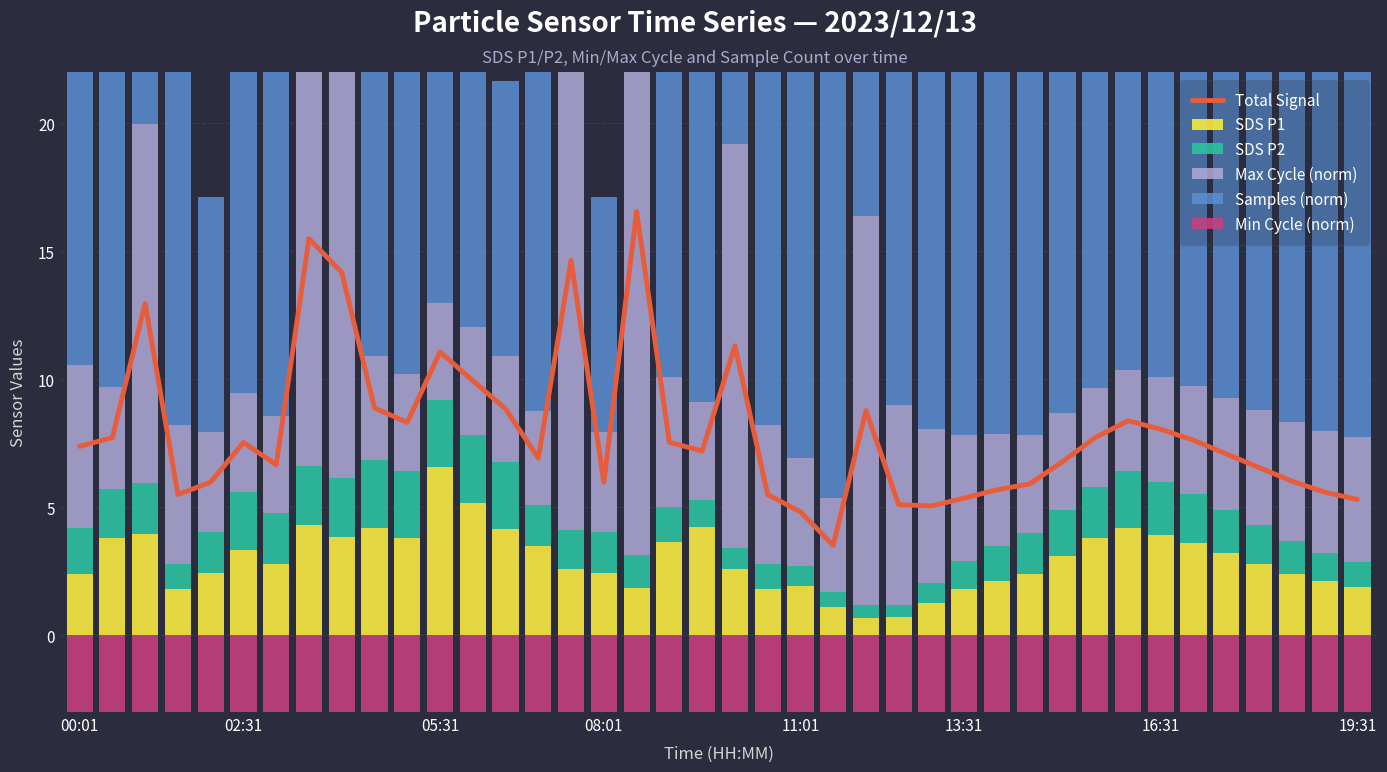

What is the difference between the maximum and minimum values in the Total Signal series?

13.0